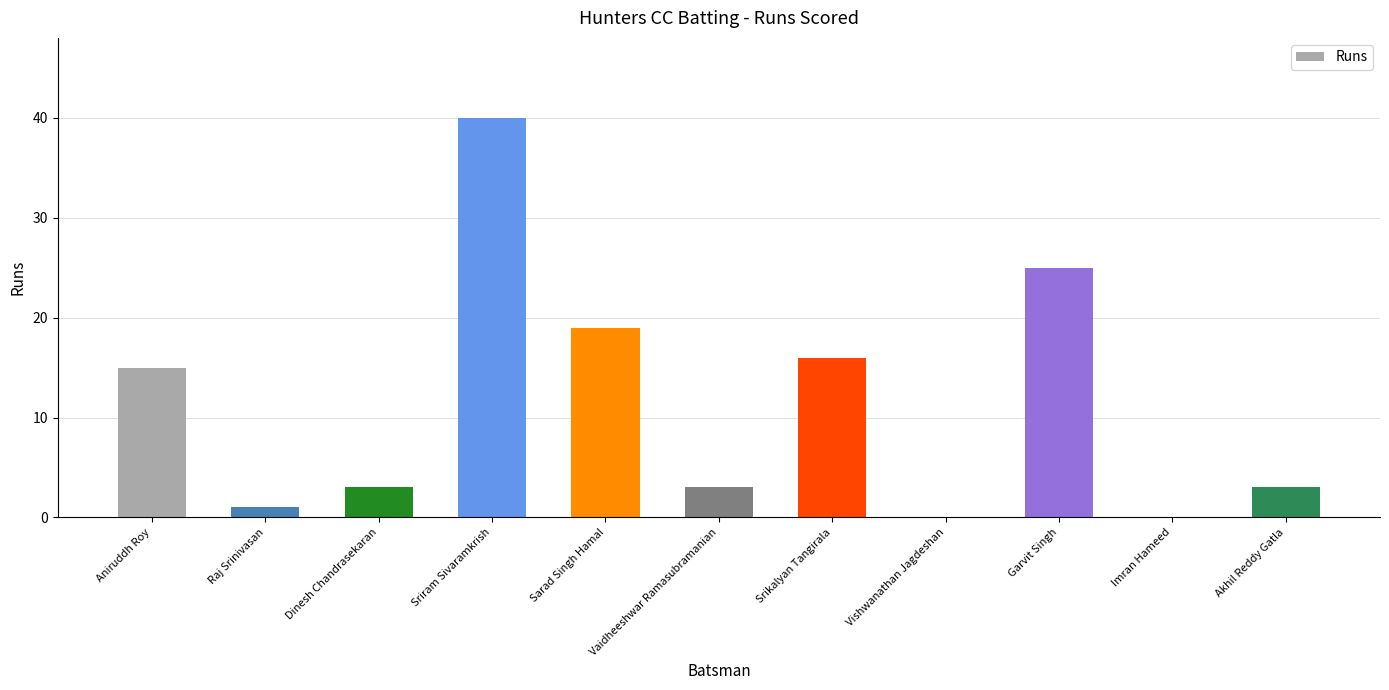

At which label is the value closest to 20?

Sarad Singh Hamal